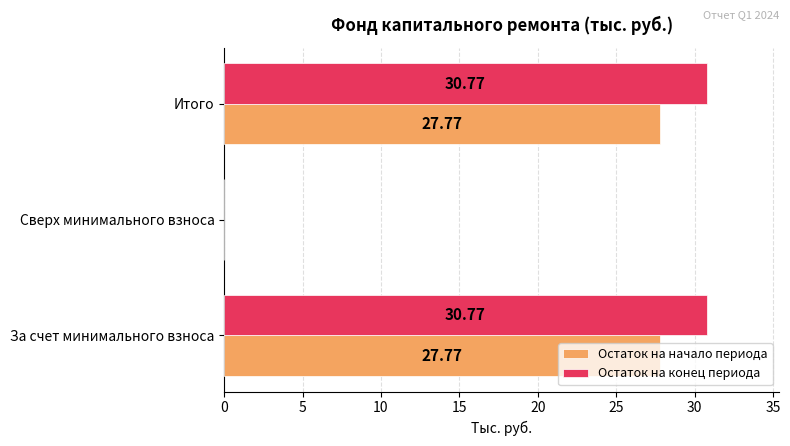

How many values in Остаток на начало периода are above zero?

2